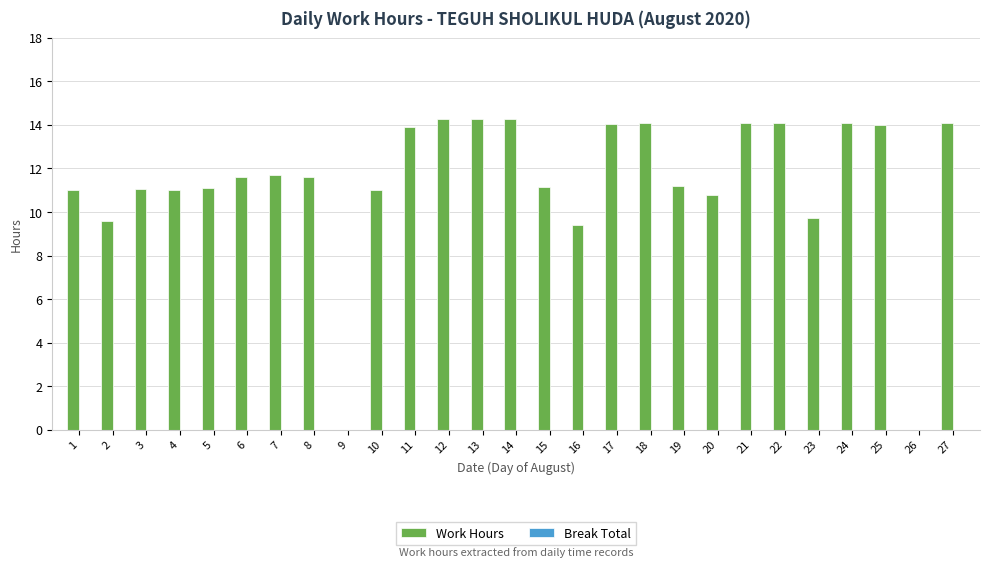

What is the maximum value shown in the chart?

14.3